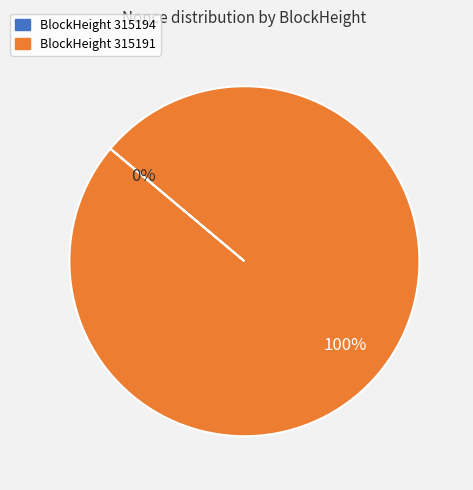

What is the smallest slice in the pie chart?

315194